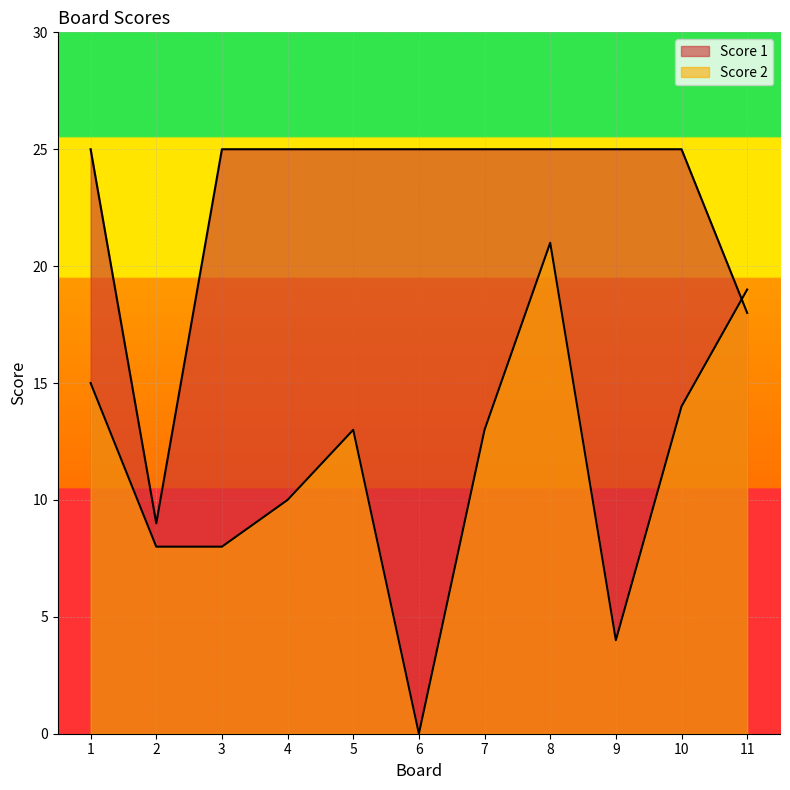

Which category has the lowest value in the Score 2 series?

6